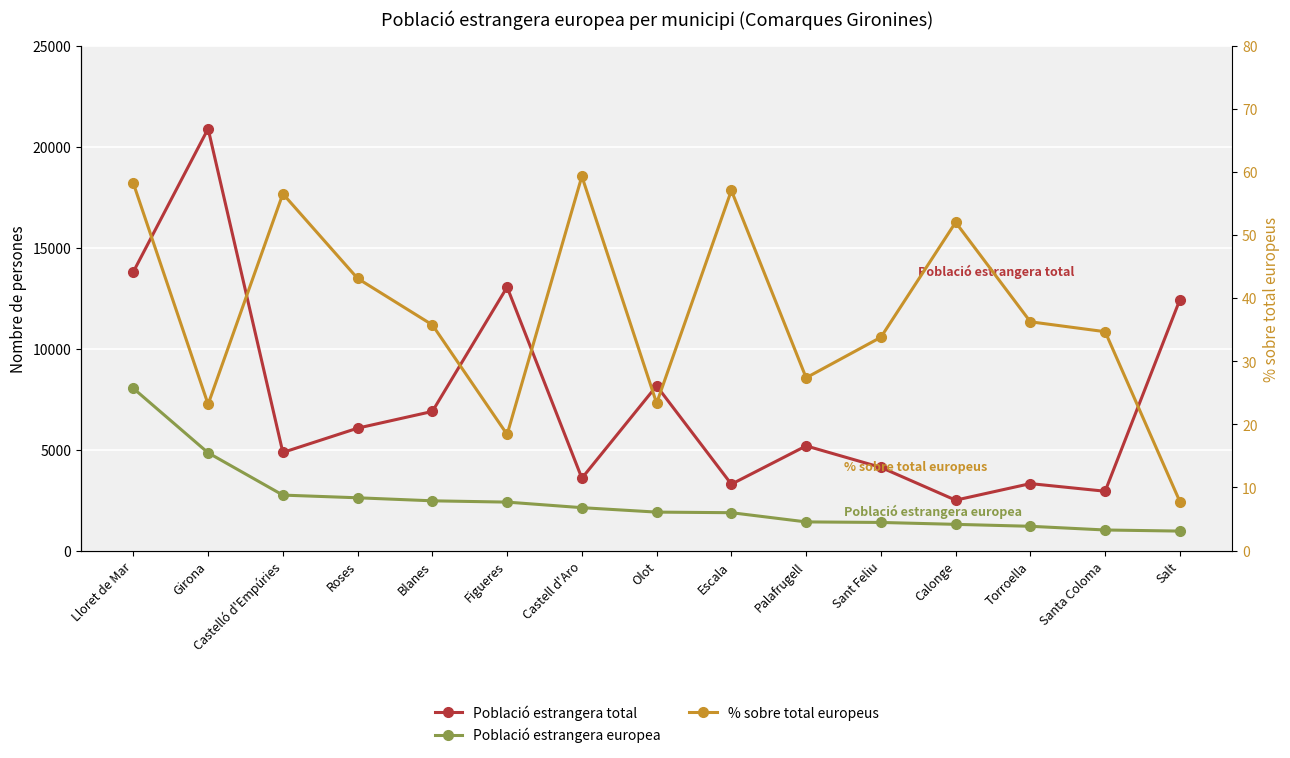

List the labels in order of Població estrangera europea value, largest first.

Lloret de Mar, Girona, Castelló d'Empúries, Roses, Blanes, Figueres, Castell d'Aro, Olot, Escala, Palafrugell, Sant Feliu, Calonge, Torroella, Santa Coloma, Salt